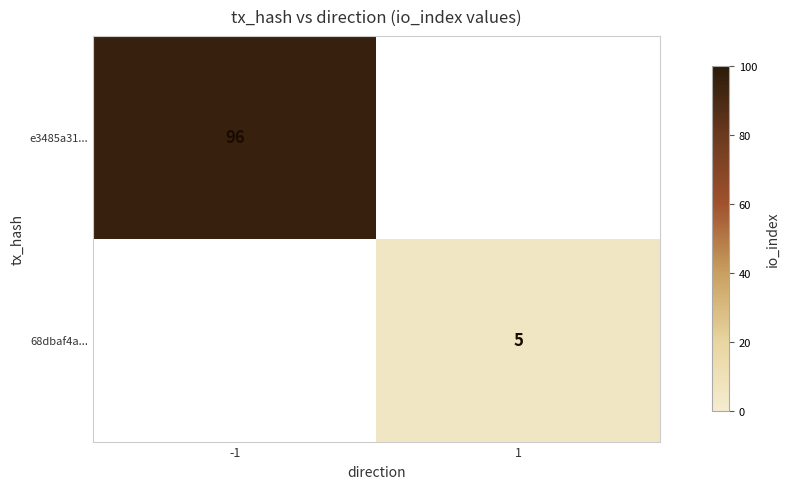

Is it true that e3485a31... equals 47.5 at -1?

False